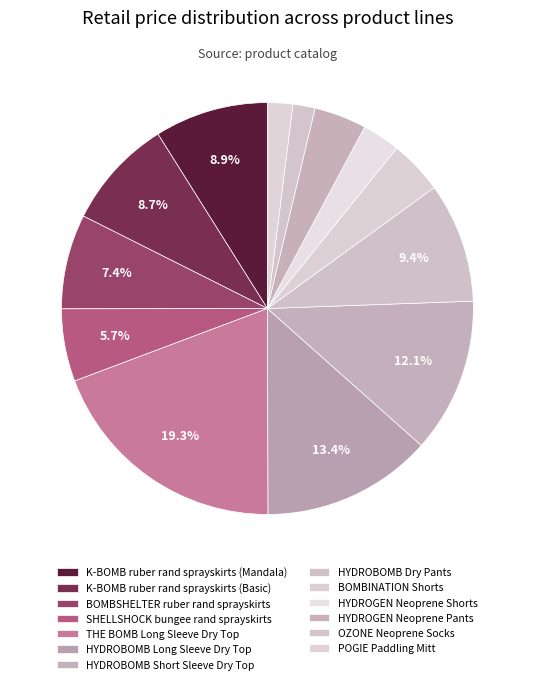

To the nearest percent, what is the average slice percentage?

8%